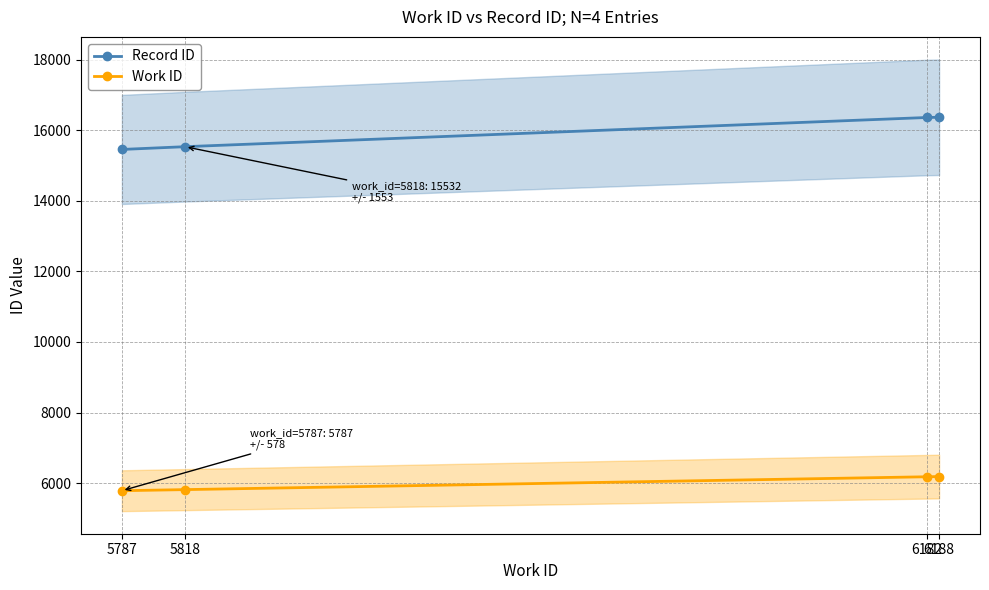

Is it true that Work ID equals 8662 at 6188?

False